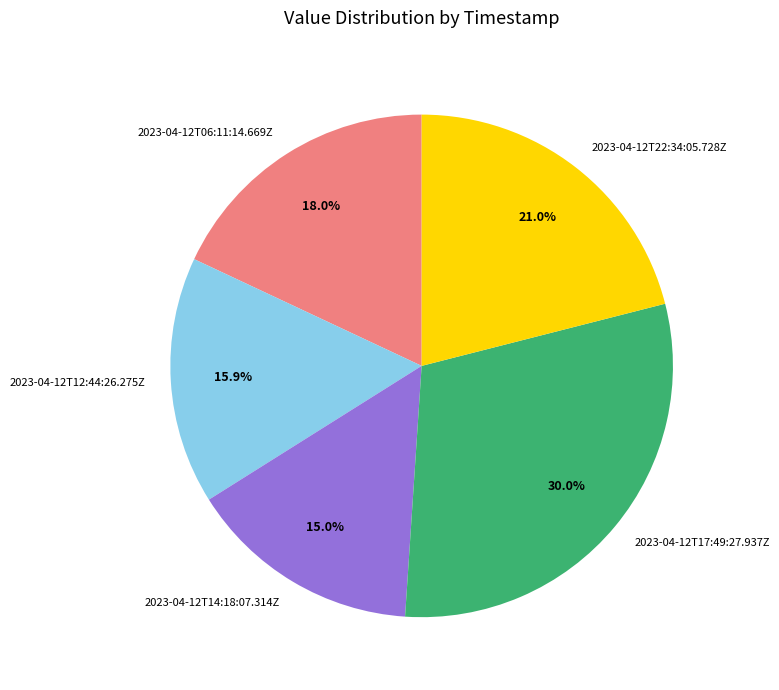

Is the sum of 2023-04-12T06:11:14.669Z and 2023-04-12T22:34:05.728Z greater than half?

No